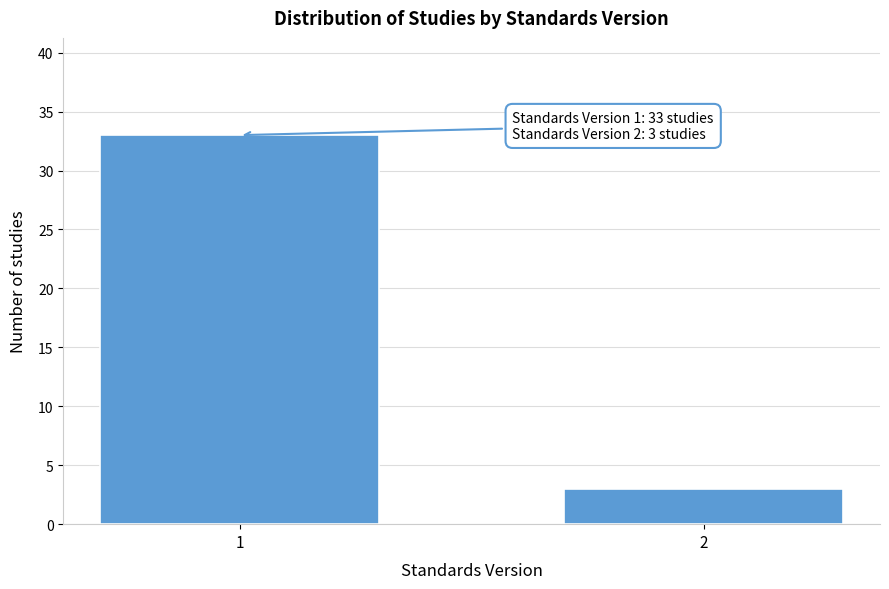

Reading left to right, transcribe all the data shown in this chart.

1=33	2=3